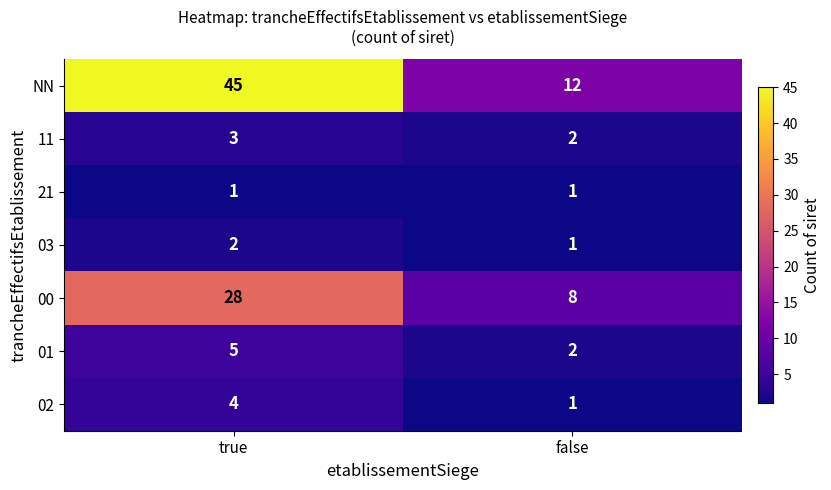

What value does the 00 series have at false, to the nearest 5?

10